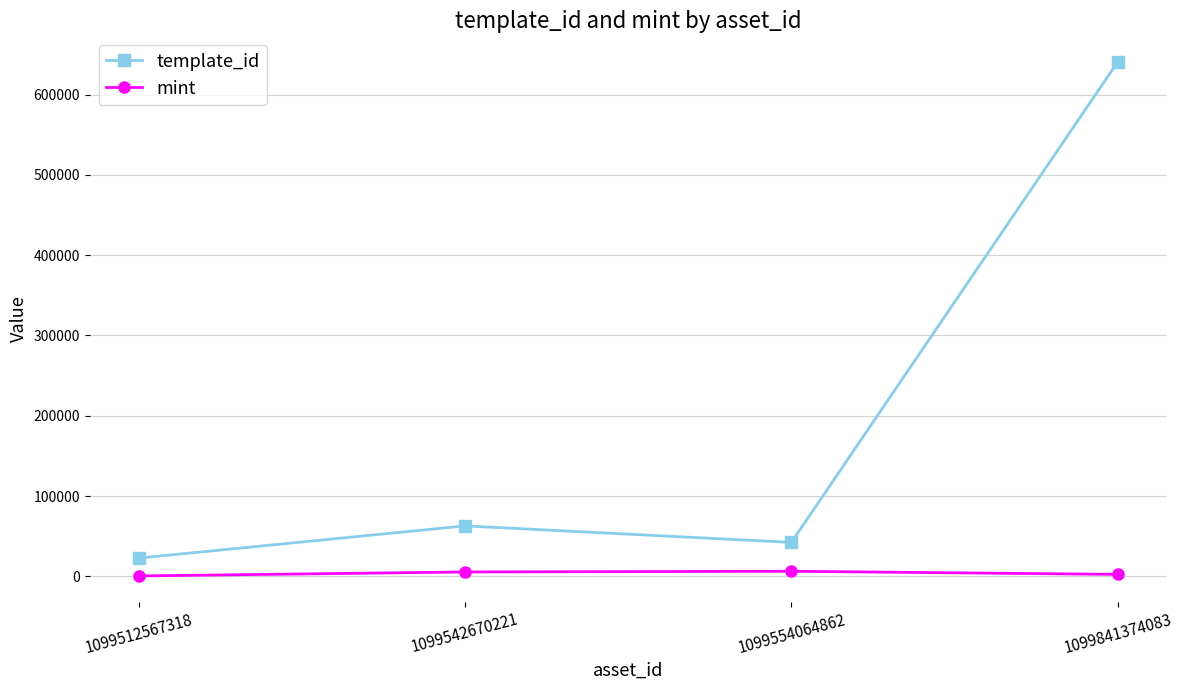

True or false: template_id and mint cross at least once.

False